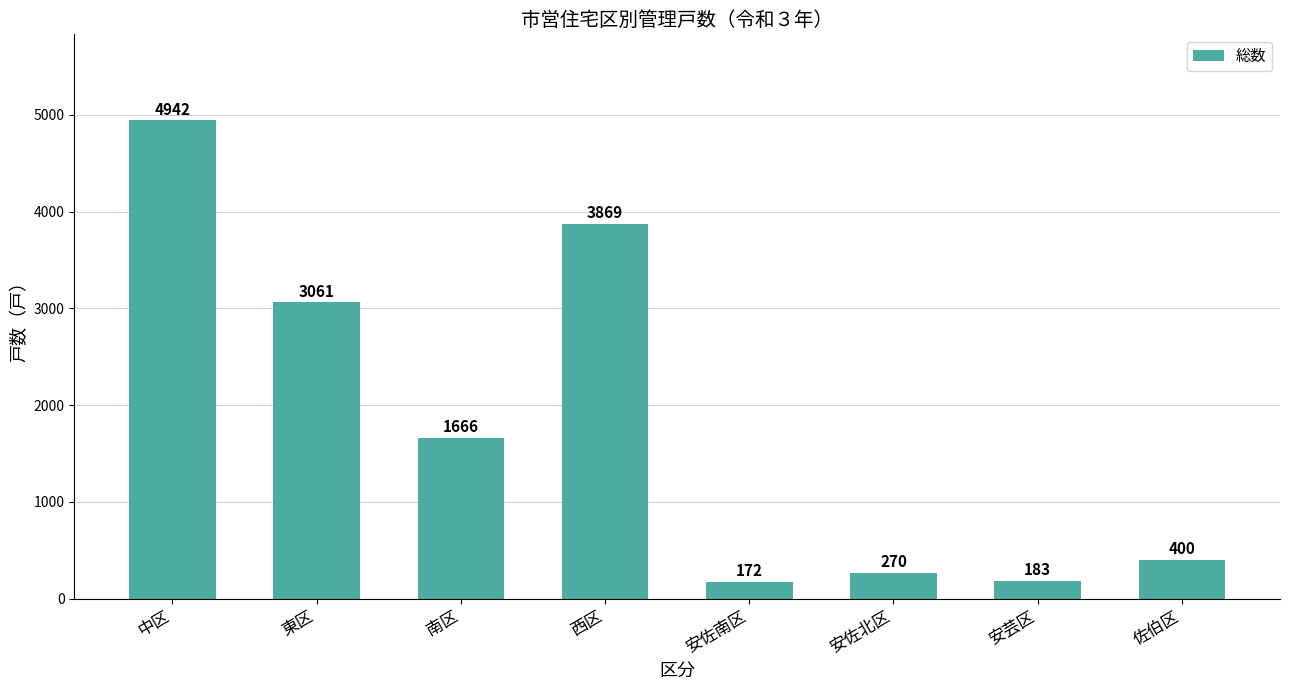

Does the chart contain any negative values?

No